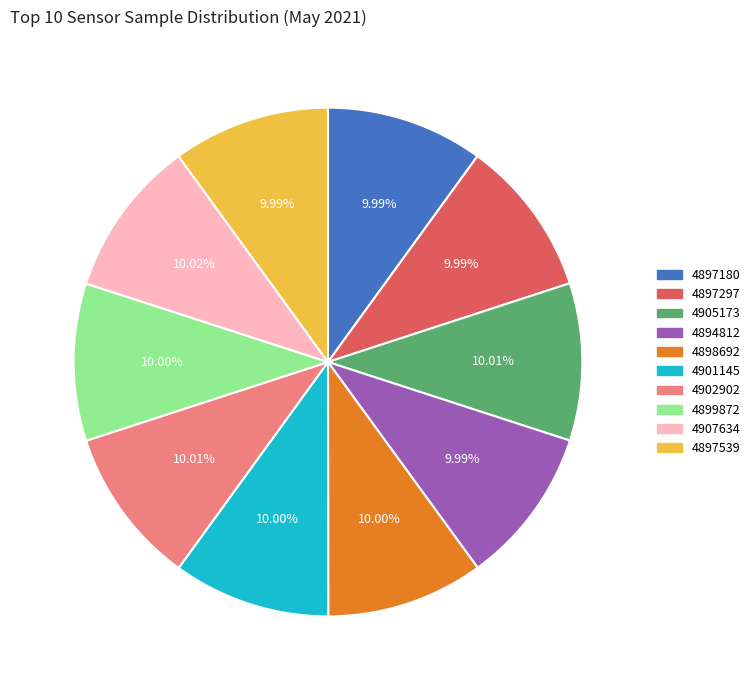

Count the number of slices in the pie.

10